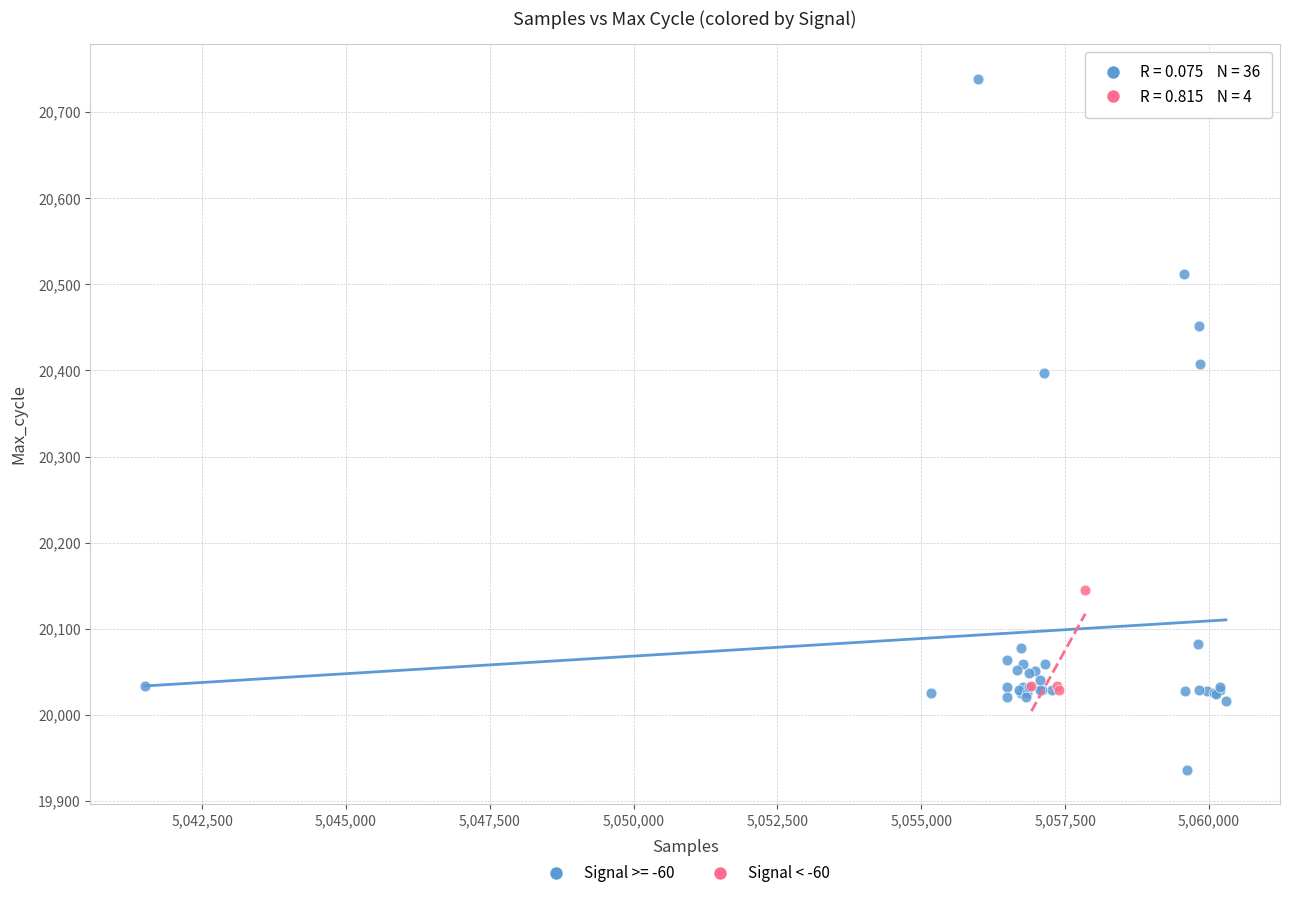

Which series has the widest spread of Y values?

Signal >= -60